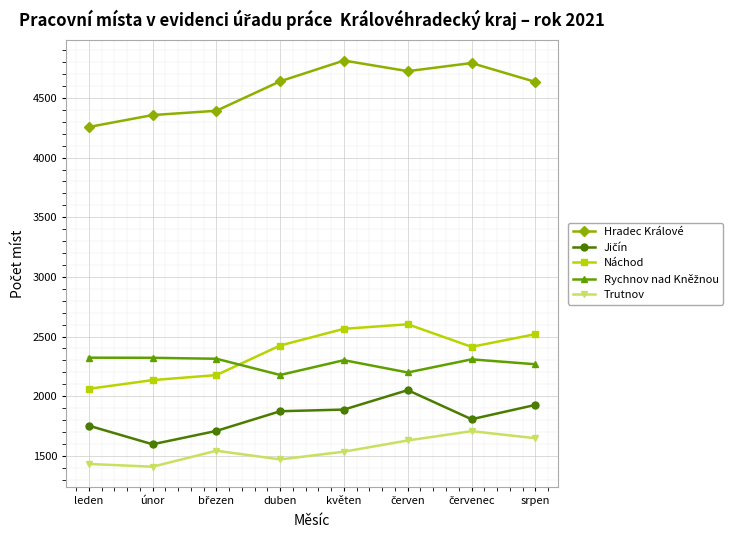

What is the smallest value displayed?

1409